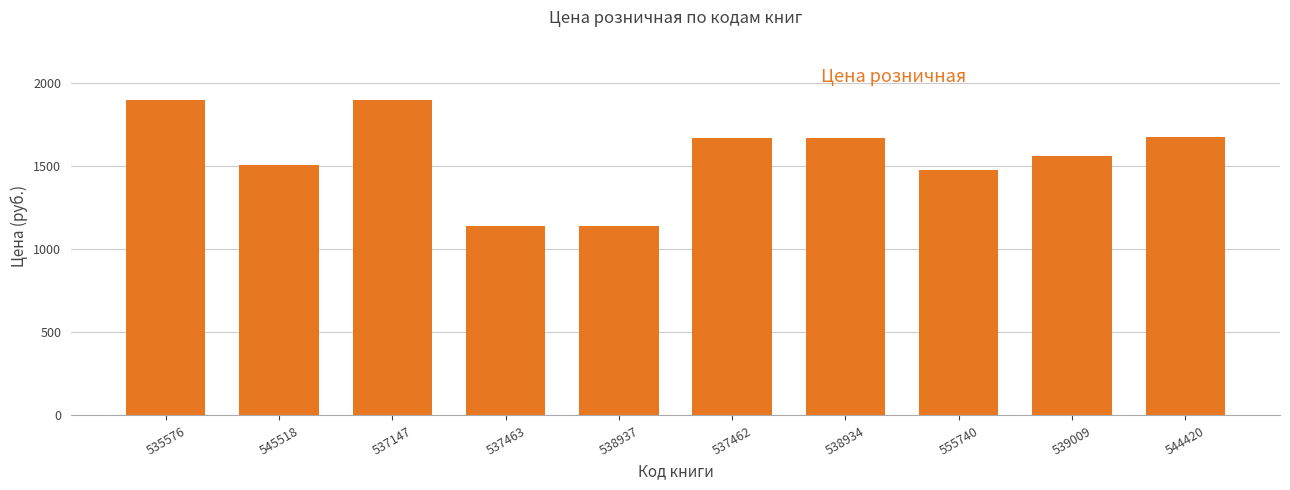

What is the value of the 7th bar from the left?

1669